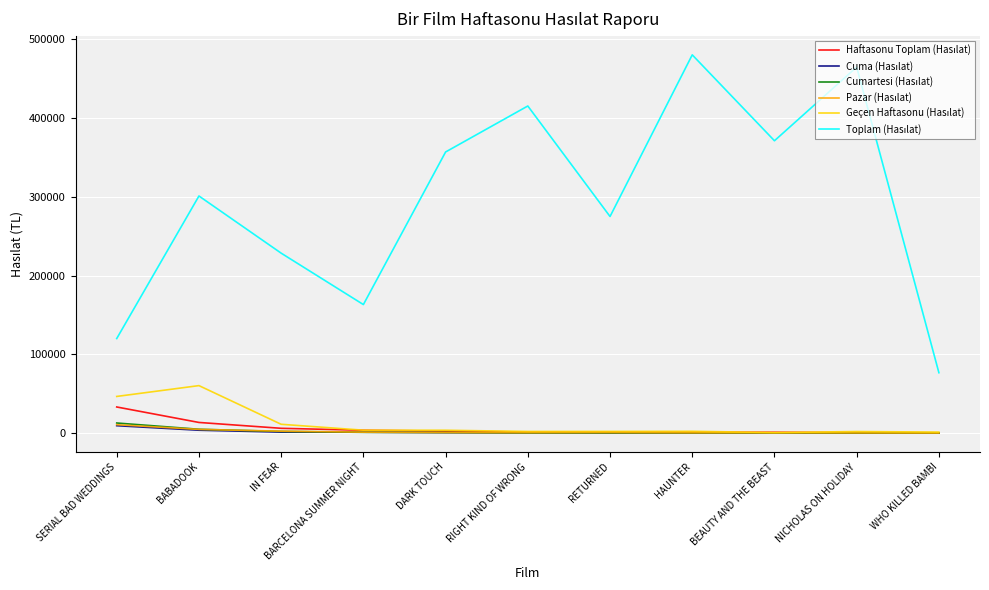

At which category does the chart reach its peak across all series?

HAUNTER